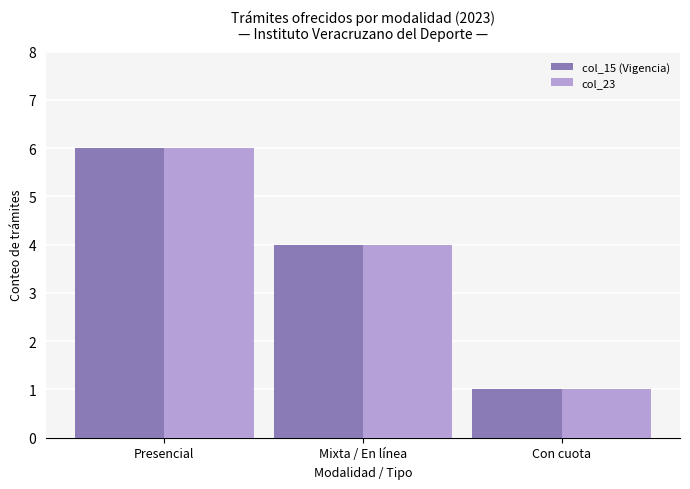

How many series are shown in this chart?

2